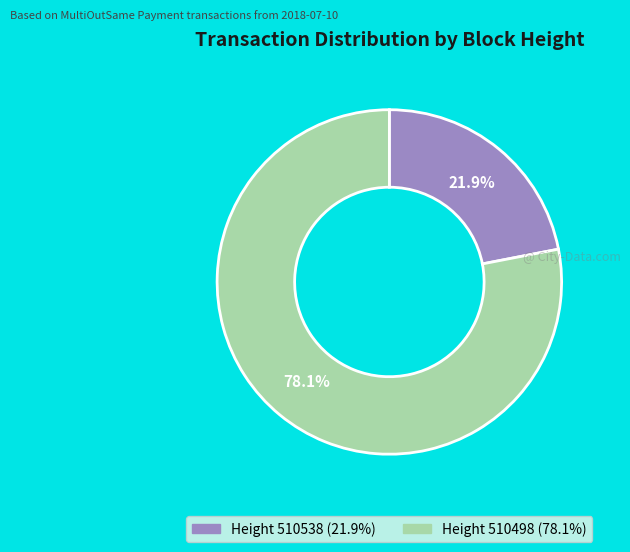

Does any single category account for the majority?

Yes